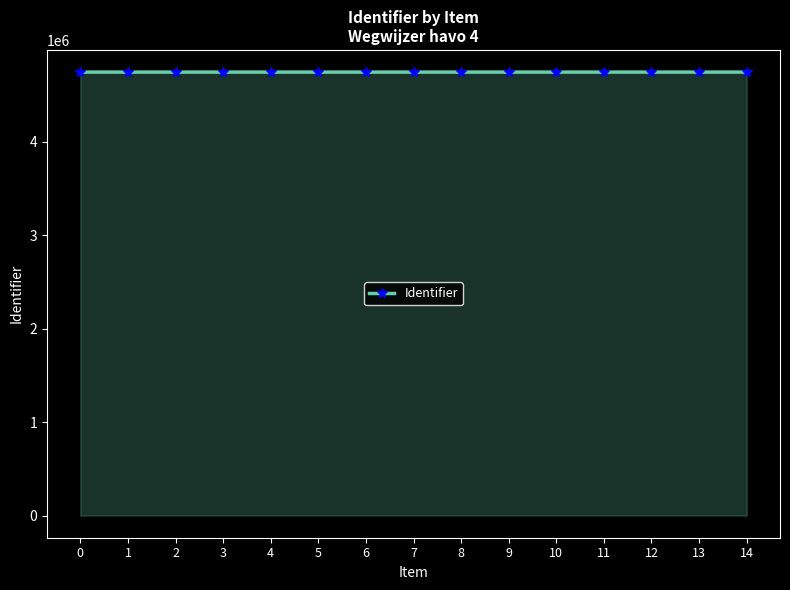

What is the ratio of the value at 7 to the value at 4?

1.0